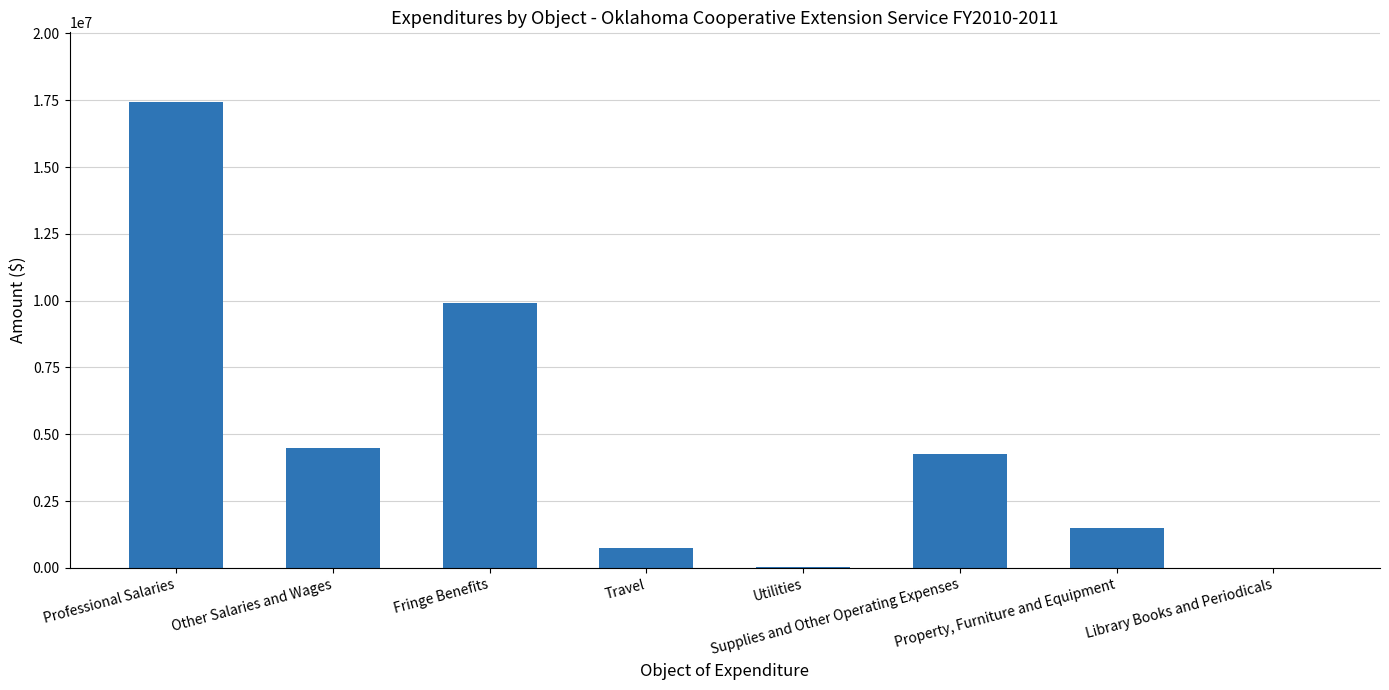

What is the greatest value displayed?

17425115